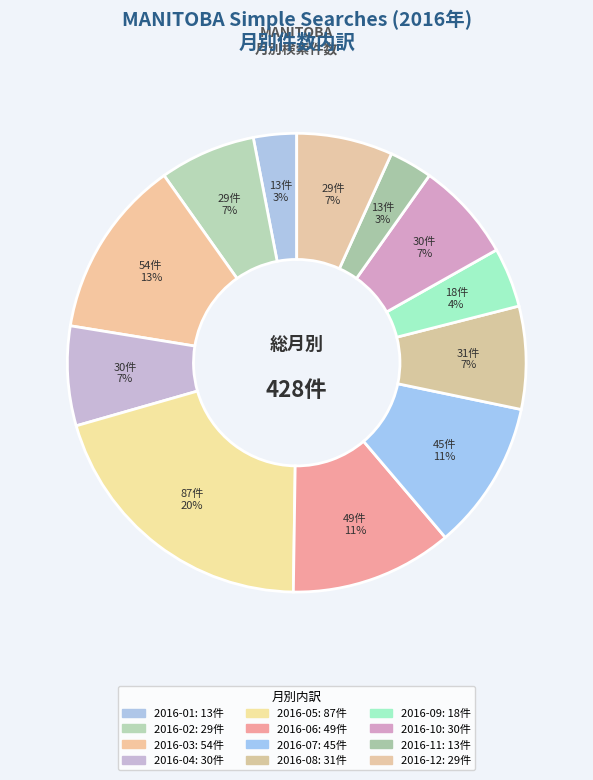

How many segments does this pie chart have?

12